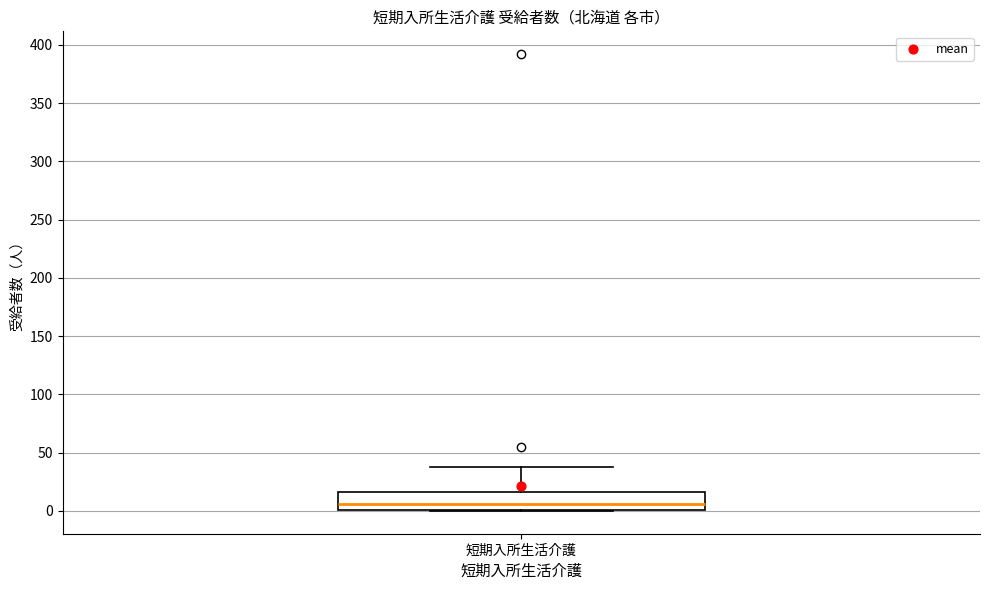

Transcribe this box plot: give where the median line is, the range the box spans, and where the two whiskers end, as read against the y-axis. The values are not printed on the chart, so give them approximately, as read against the axis.

median 5, box 0 to 15, whiskers 0 to 40